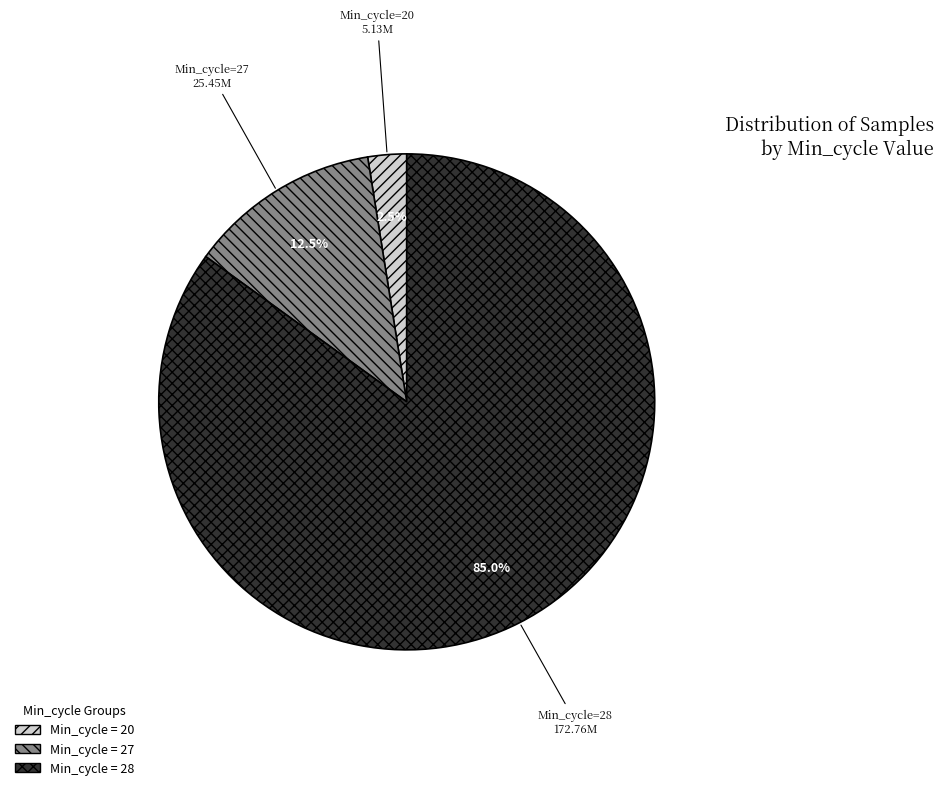

How many slices are in this pie chart?

3